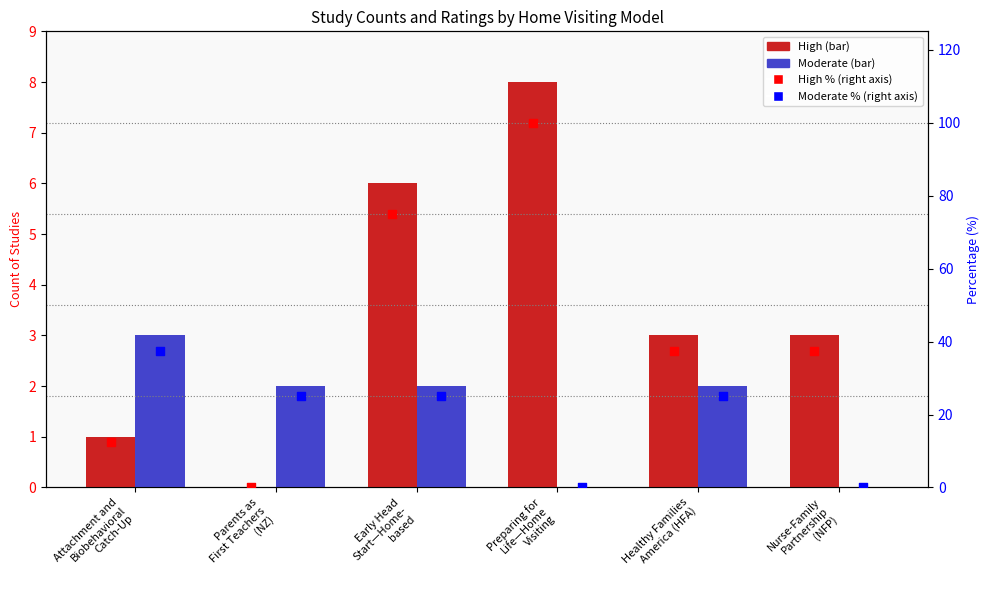

What is the total value across all series at Preparing for
Life—Home
Visiting?

108.0